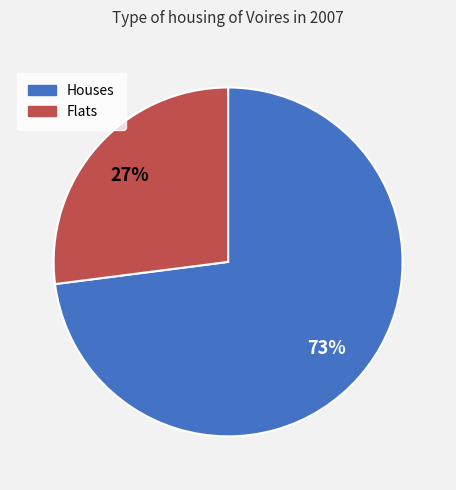

To the nearest percent, what percentage of the pie is Flats?

27%